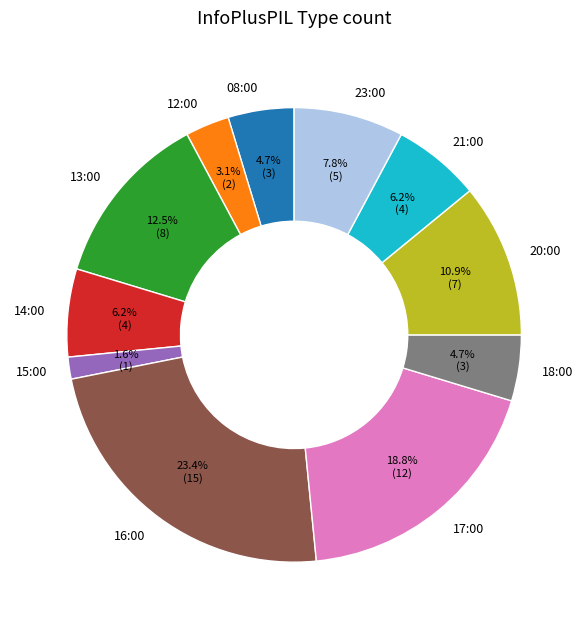

Do 12:00 and 18:00 together represent more than half of the pie?

No